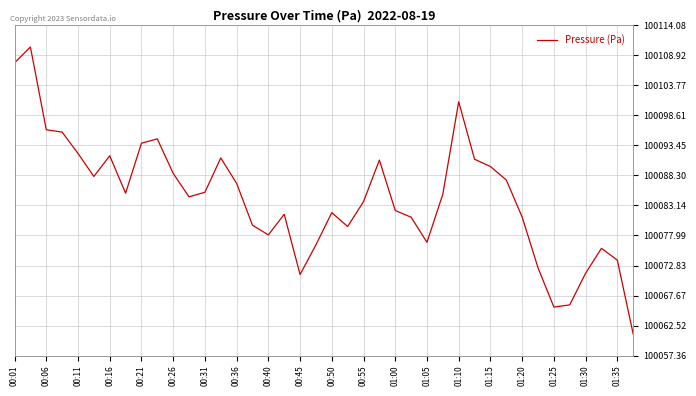

What is the difference between the maximum and minimum values?

49.3